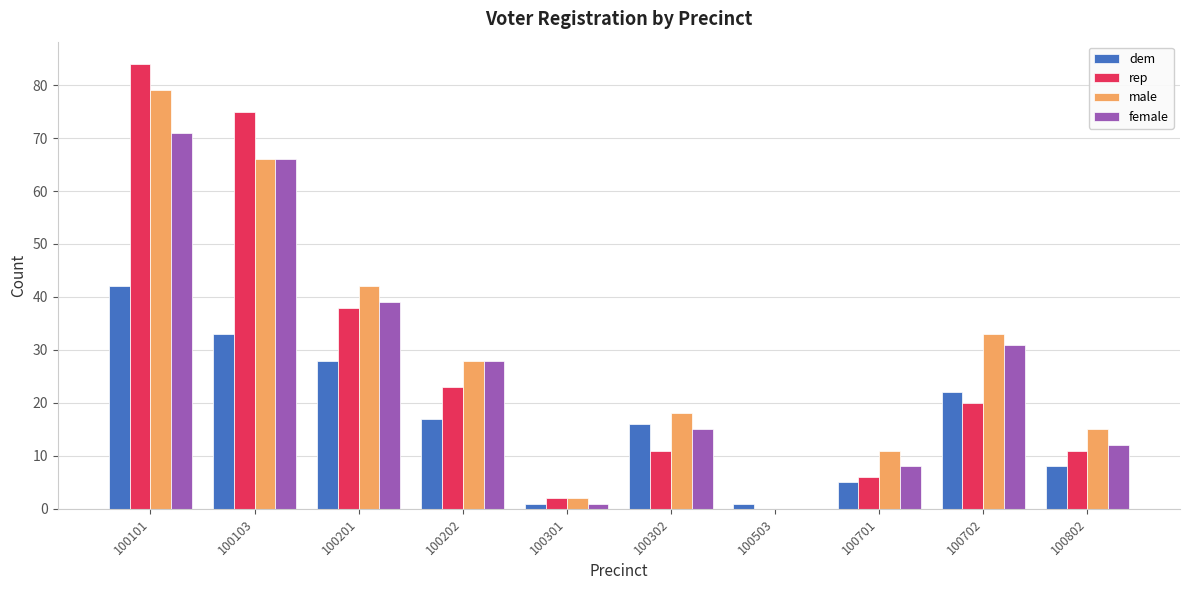

What is the sum of all rep values?

270